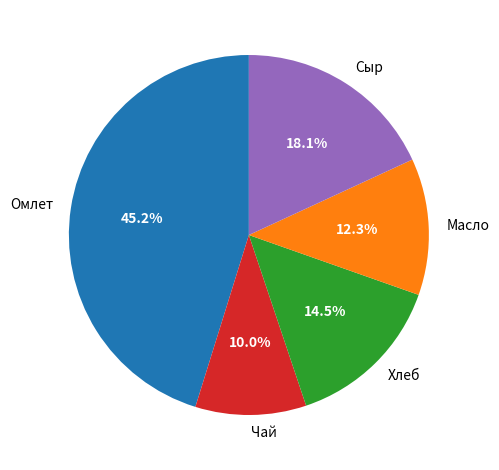

Does Масло account for over 50% of the chart?

No